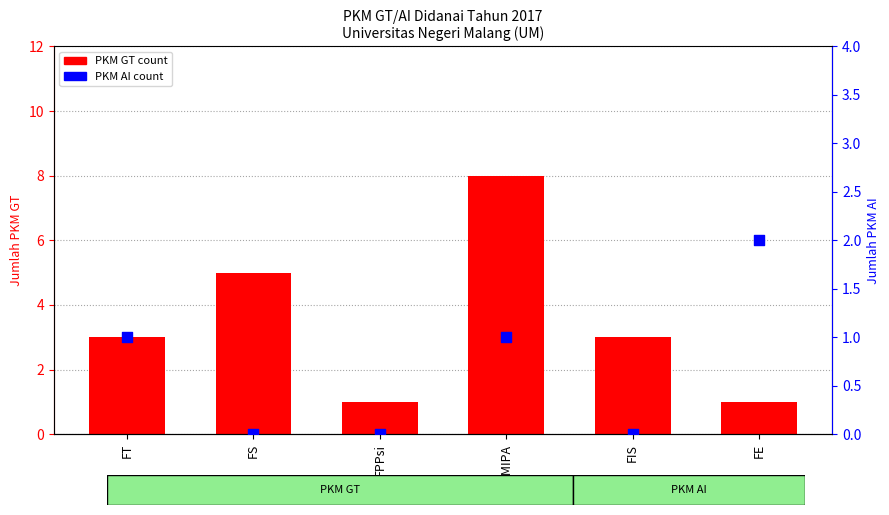

Which series has the largest total across all categories?

PKM GT count